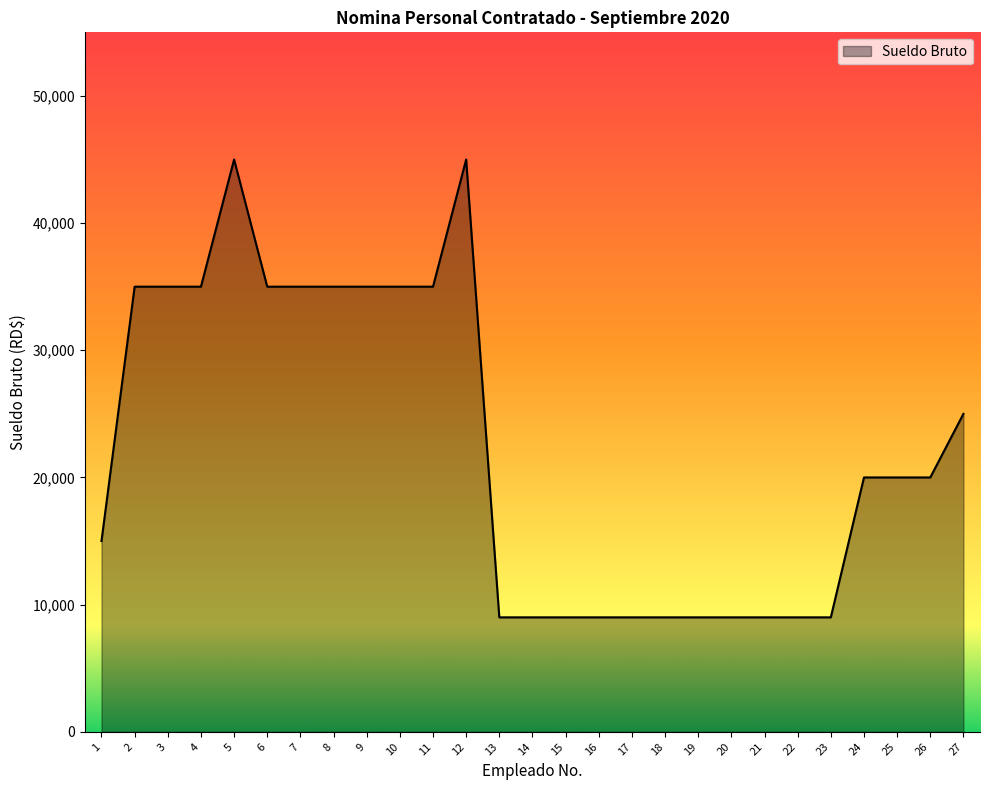

What is the change in value from 7 to 19?

-26000